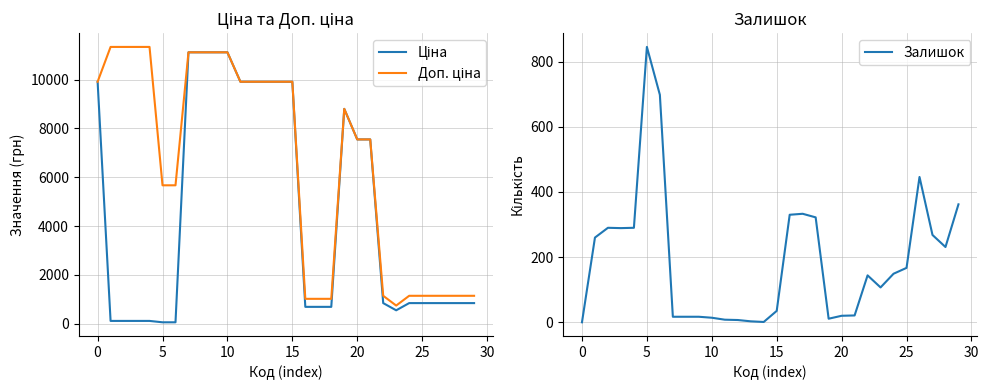

True or false: Залишок and Доп. ціна cross at least once.

False